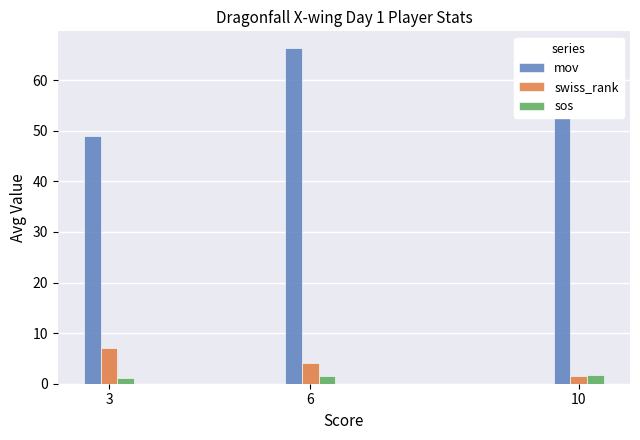

What is the sum of all mov values?

176.3